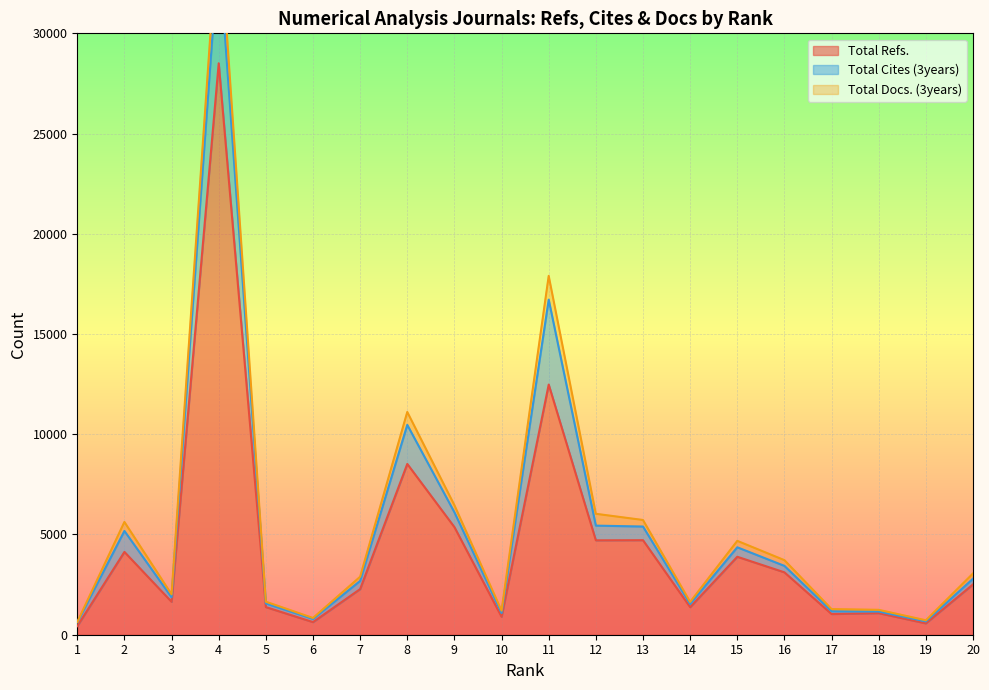

Where is the first local maximum for Total Docs. (3years)?

2